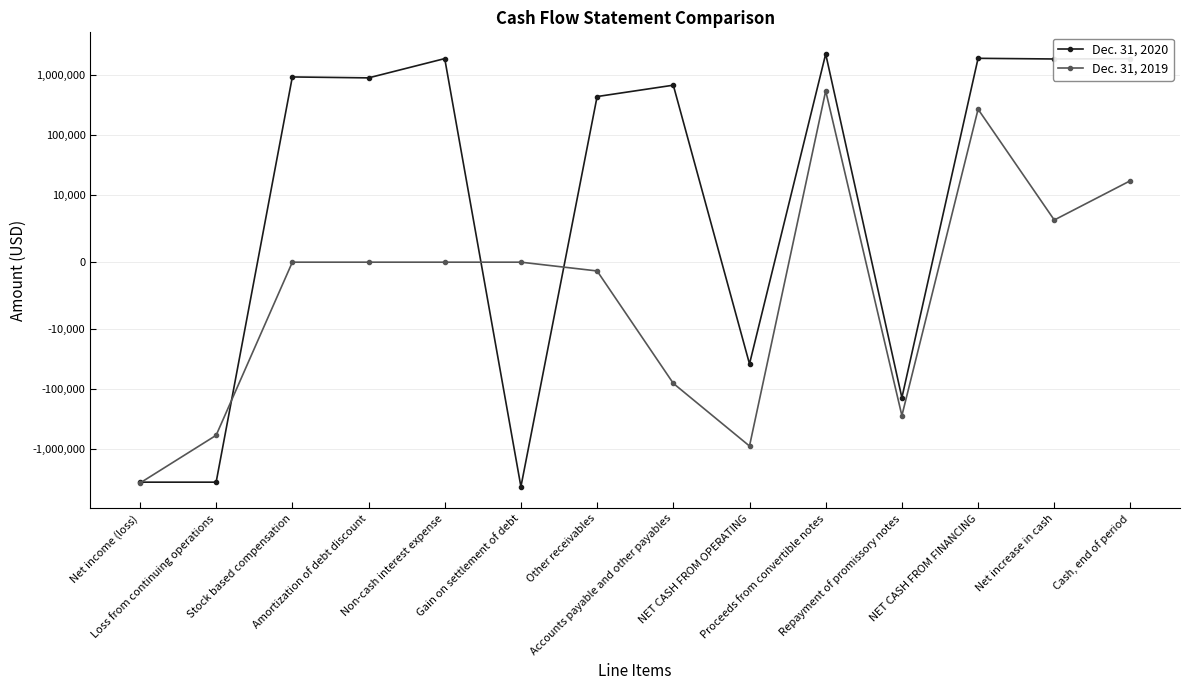

What is the difference between the second highest and second lowest values in the Dec. 31, 2019 series?

1151381